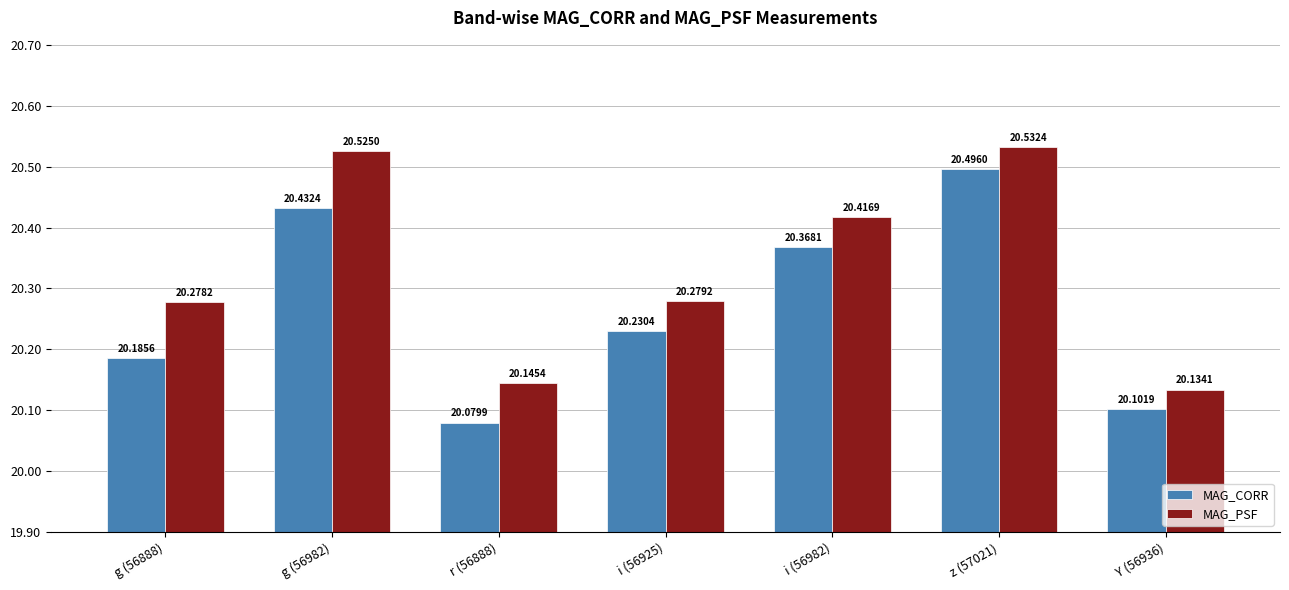

What is the label of the 5th bar from the left?

i (56982)